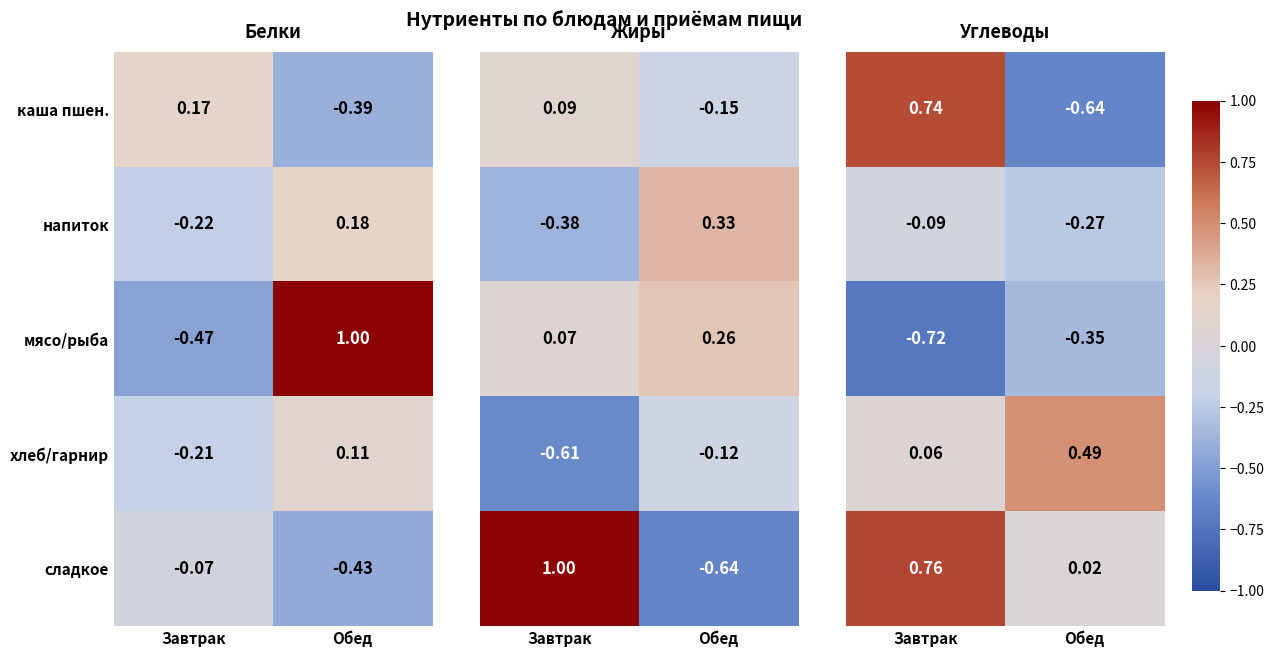

Is the value of напиток at Завтрак greater than the value of сладкое at Завтрак?

No